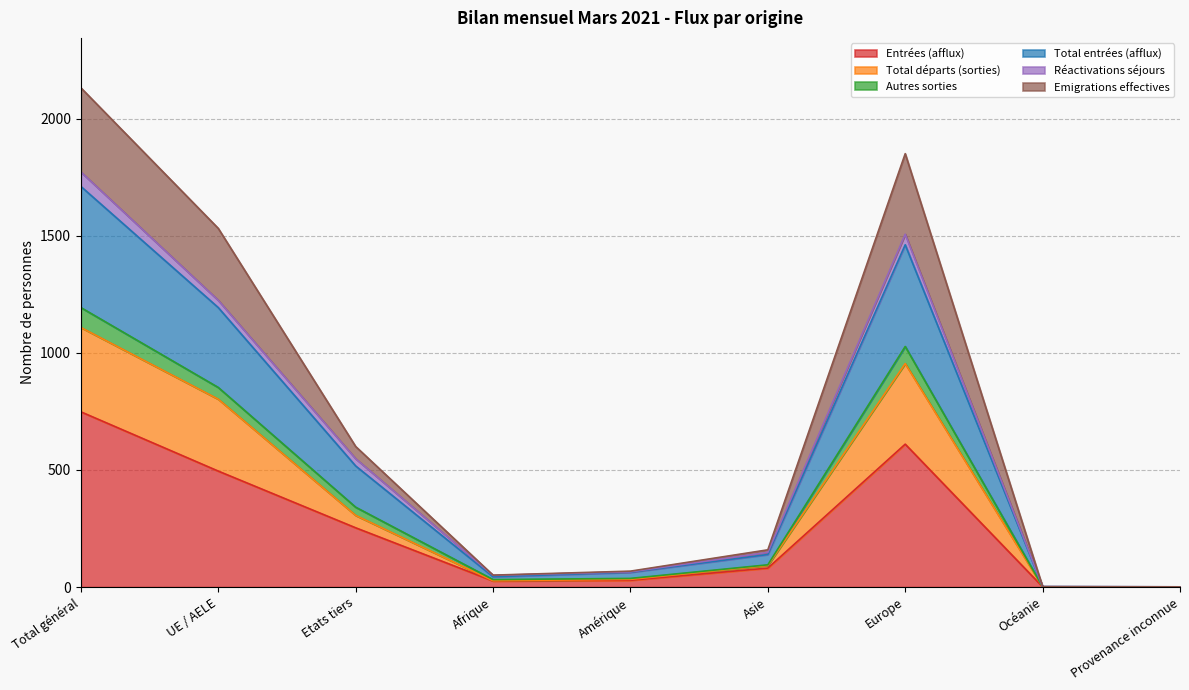

The value of Entrées (afflux) at Europe is 610. True or false?

True